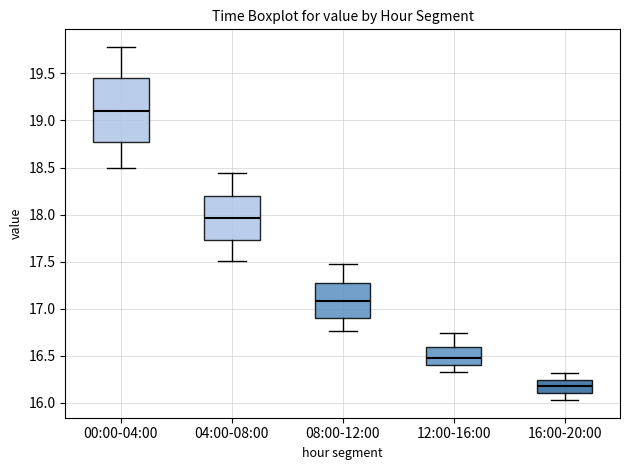

Comparing the boxes themselves (not the whiskers), which one is the tallest?

00:00-04:00